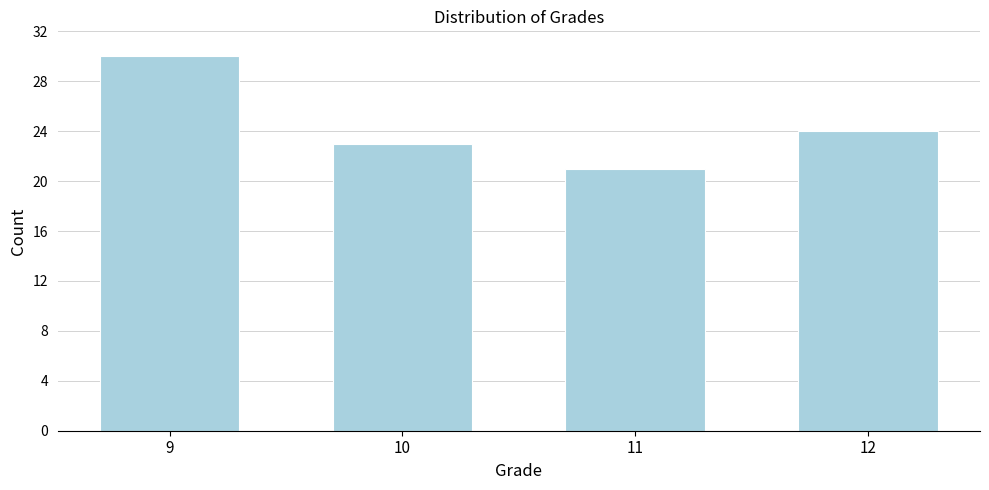

Reading right to left, what are all the values shown in this chart?

12=24	11=21	10=23	9=30